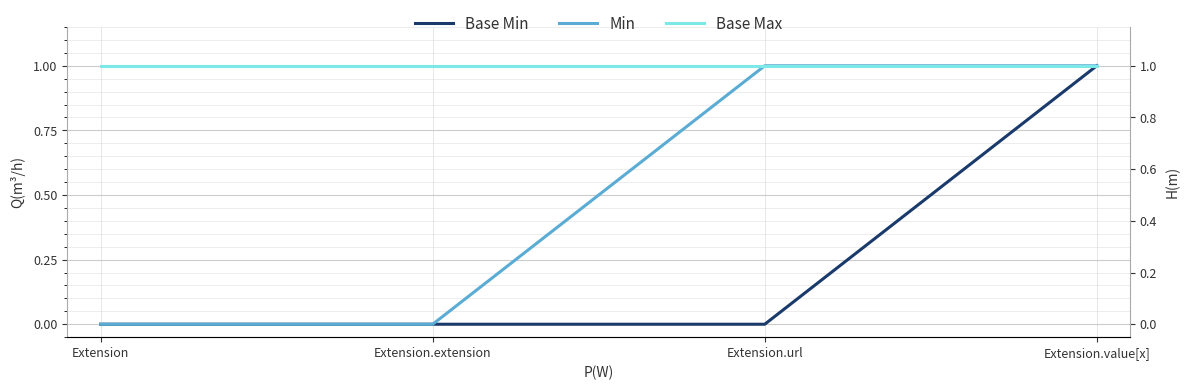

What is the sum of the Min values at Extension.value[x] and Extension?

1